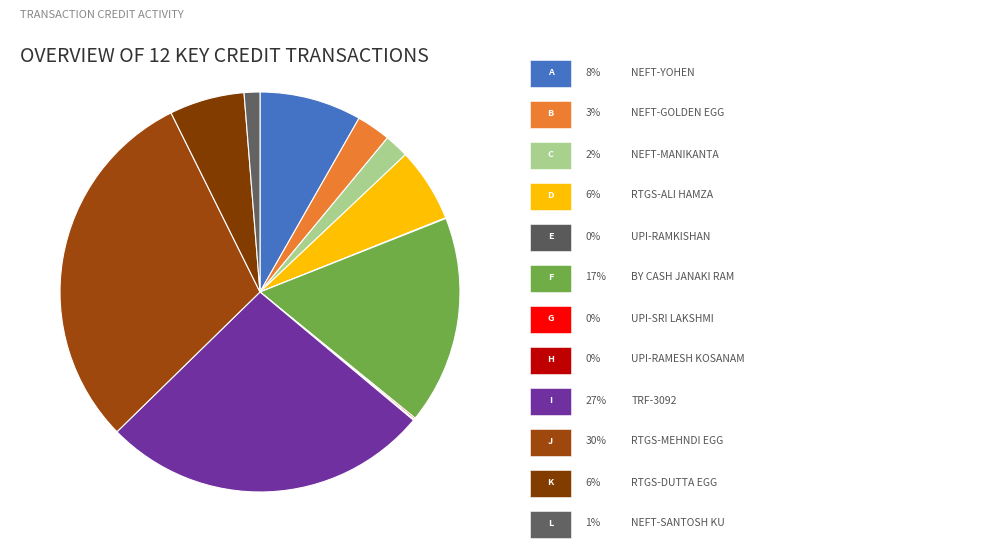

Which category has the smallest portion of the pie?

UPI-RAMKISHAN